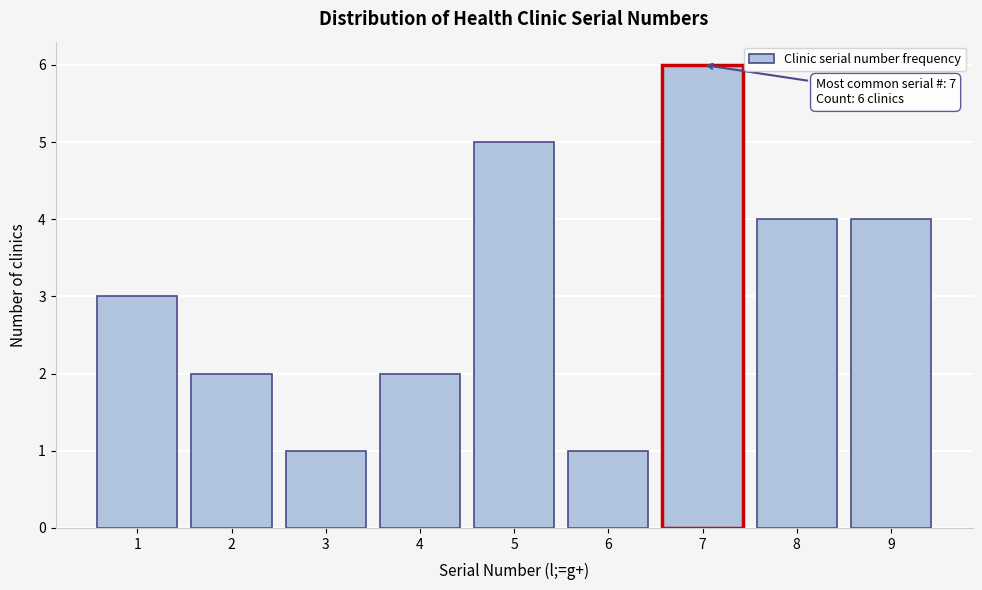

Reading left to right, list all the values displayed in this chart.

3	2	1	2	5	1	6	4	4